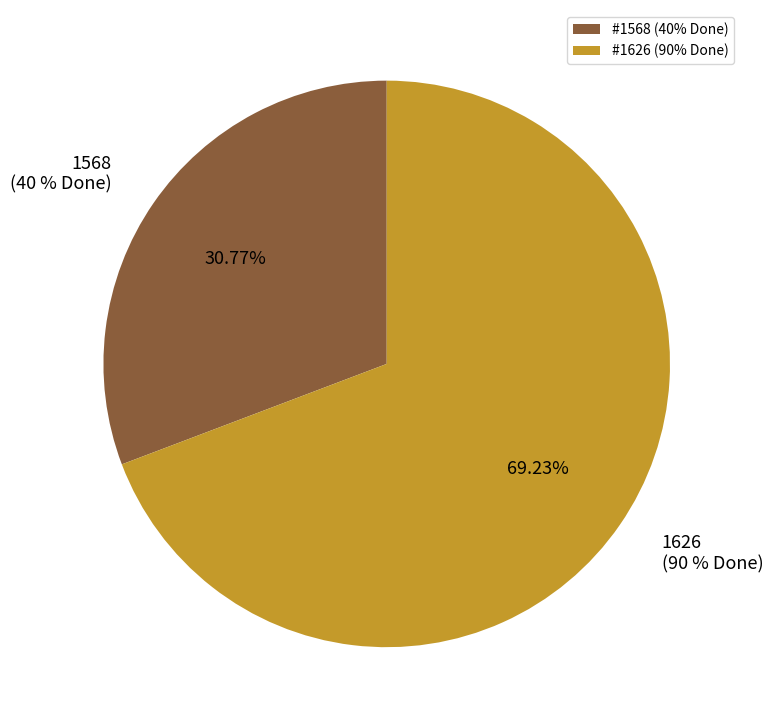

Which slice is the smallest?

1568